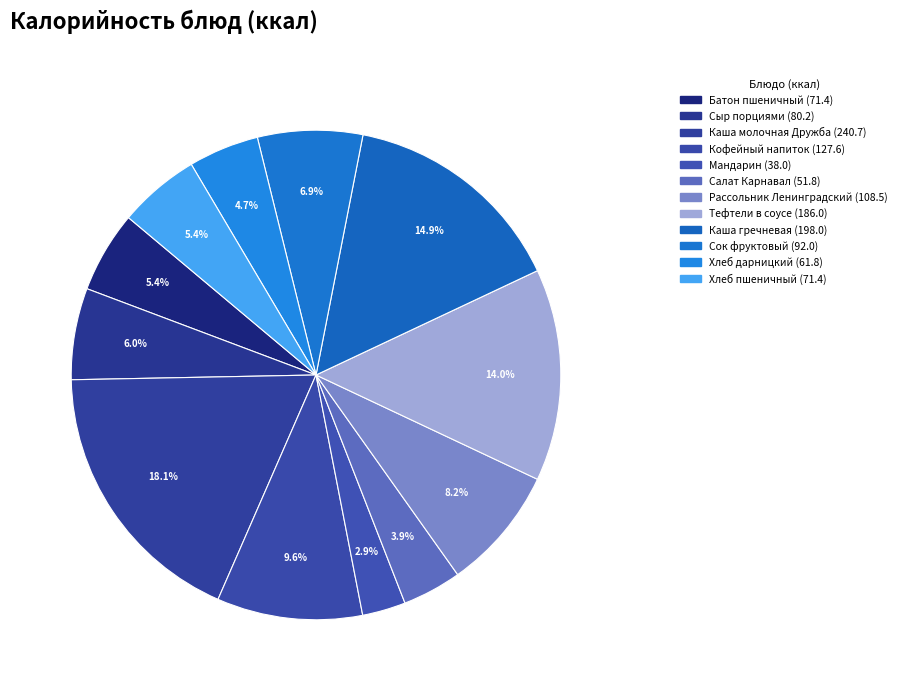

Which slice is the smallest?

Мандарин